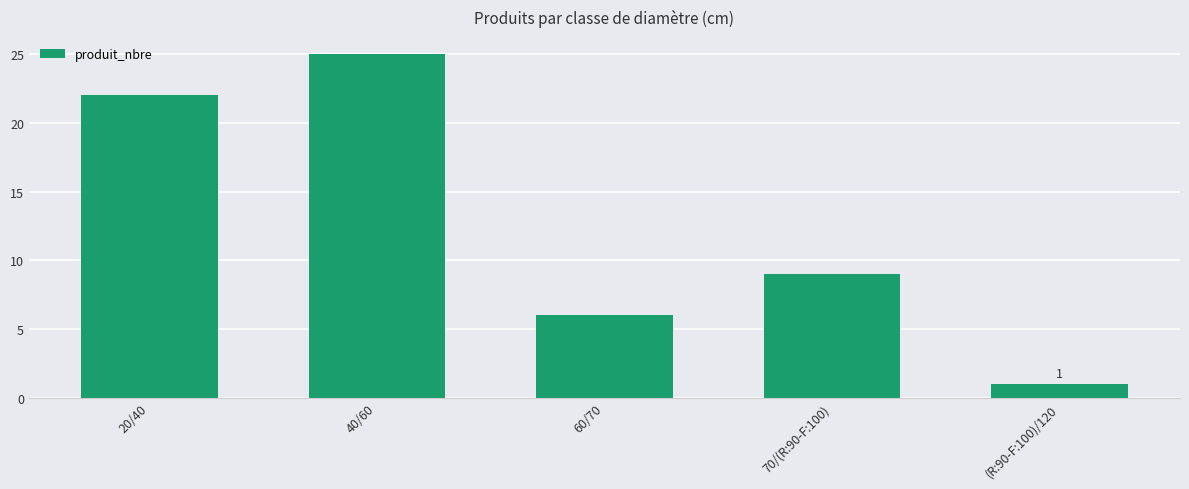

At which label does the data first exceed 9?

20/40